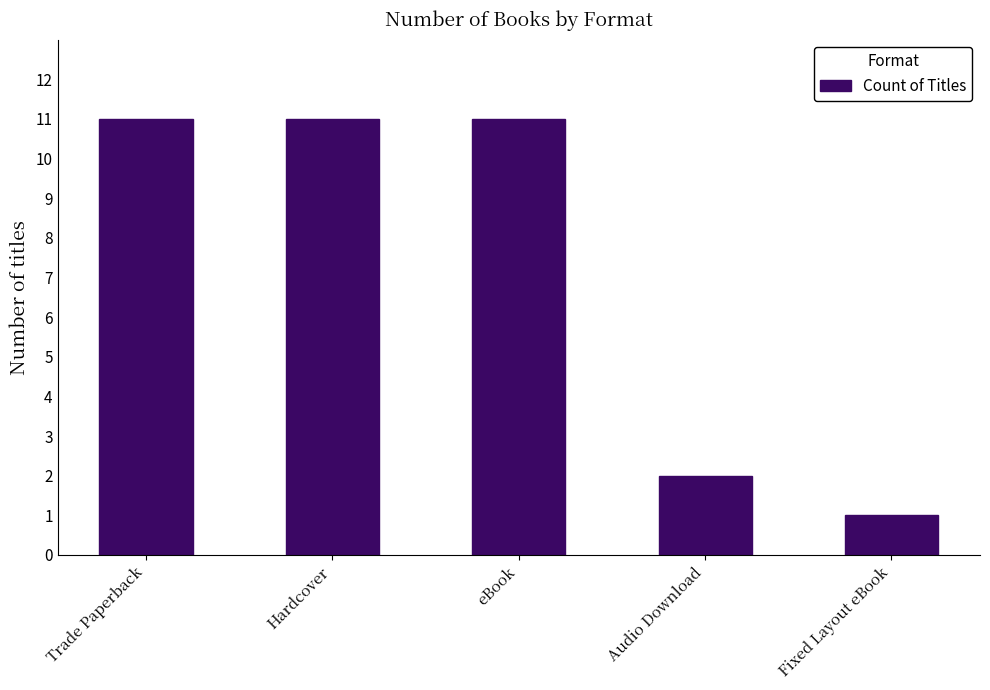

Which label corresponds to the smallest value in the chart?

Fixed Layout eBook